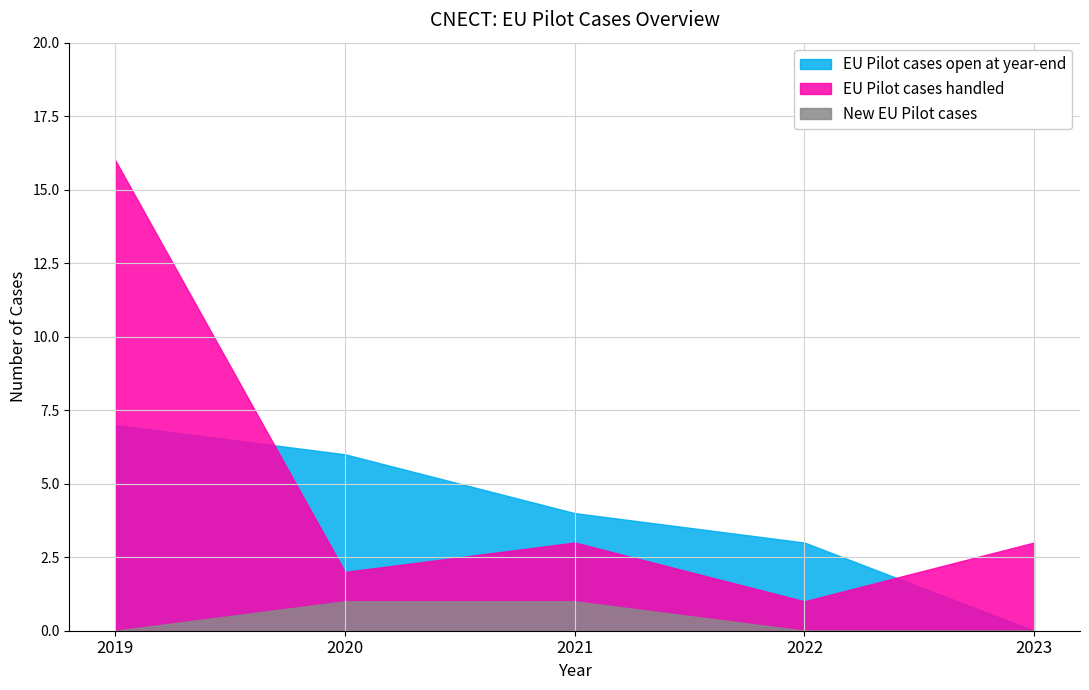

At how many categories does at least one series exceed 4?

2